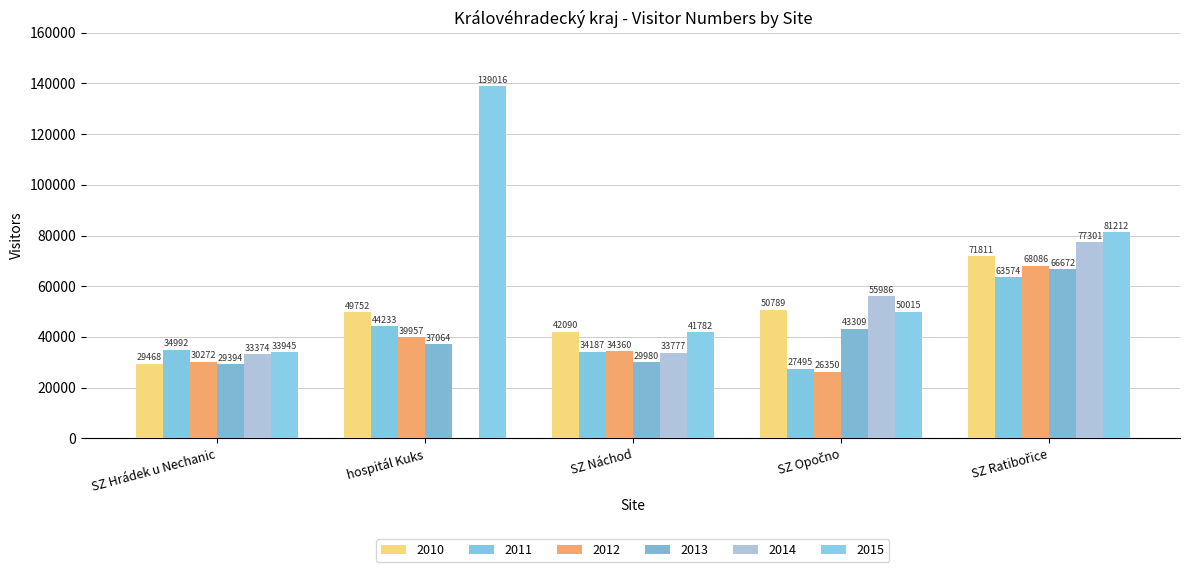

Reading left to right, list all the values displayed in this chart.

2010: SZ Hrádek u Nechanic=29468	hospitál Kuks=49752	SZ Náchod=42090	SZ Opočno=50789	SZ Ratibořice=71811
2011: SZ Hrádek u Nechanic=34992	hospitál Kuks=44233	SZ Náchod=34187	SZ Opočno=27495	SZ Ratibořice=63574
2012: SZ Hrádek u Nechanic=30272	hospitál Kuks=39957	SZ Náchod=34360	SZ Opočno=26350	SZ Ratibořice=68086
2013: SZ Hrádek u Nechanic=29394	hospitál Kuks=37064	SZ Náchod=29980	SZ Opočno=43309	SZ Ratibořice=66672
2014: SZ Hrádek u Nechanic=33374	hospitál Kuks=0	SZ Náchod=33777	SZ Opočno=55986	SZ Ratibořice=77301
2015: SZ Hrádek u Nechanic=33945	hospitál Kuks=139016	SZ Náchod=41782	SZ Opočno=50015	SZ Ratibořice=81212